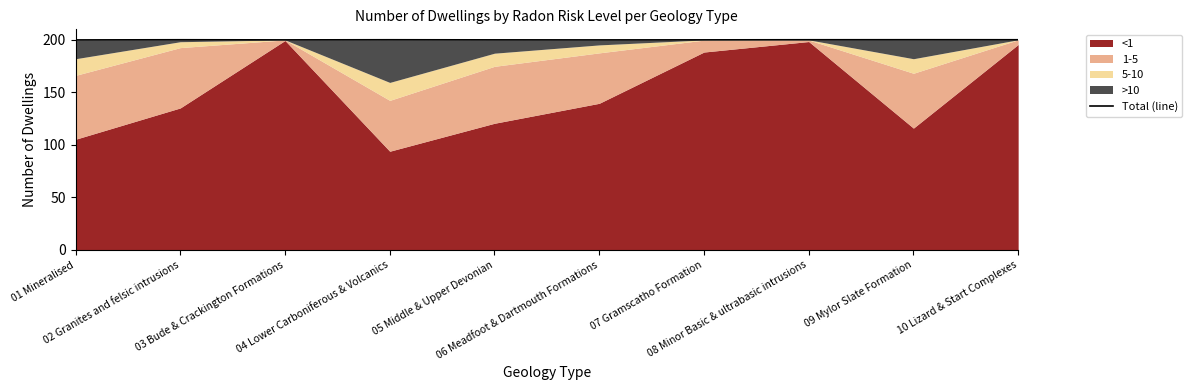

What is the difference between the second highest and minimum values?

0.2